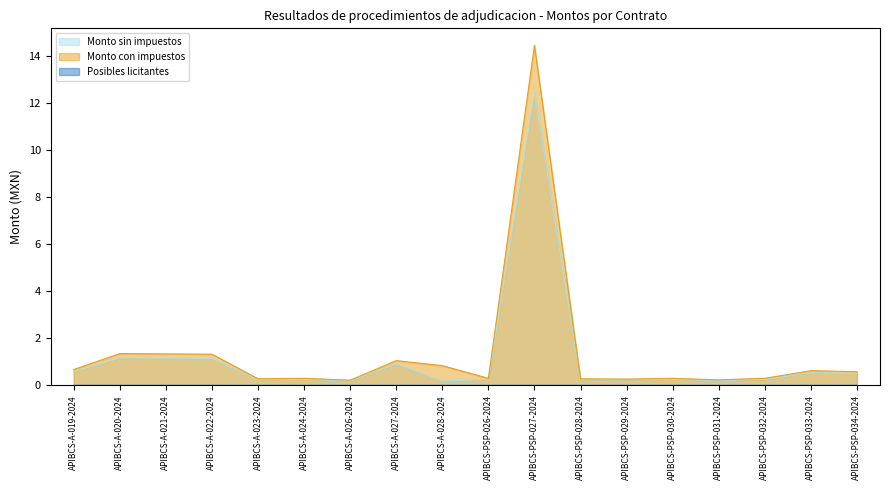

What is the spread (max minus min) of values at APIBCS-A-022-2024?

1.3